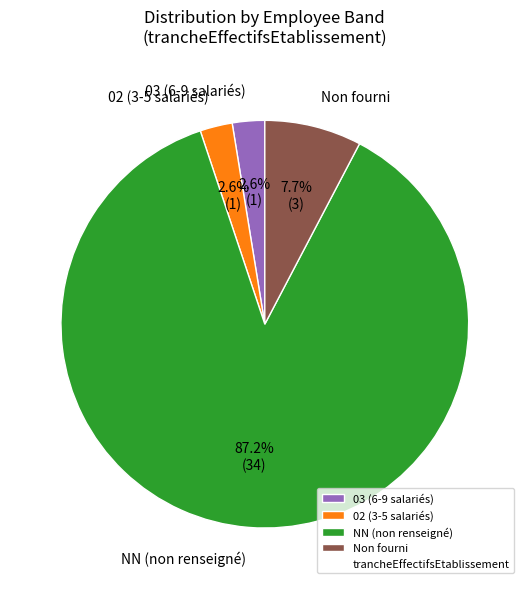

What is the majority slice?

NN (non renseigné)